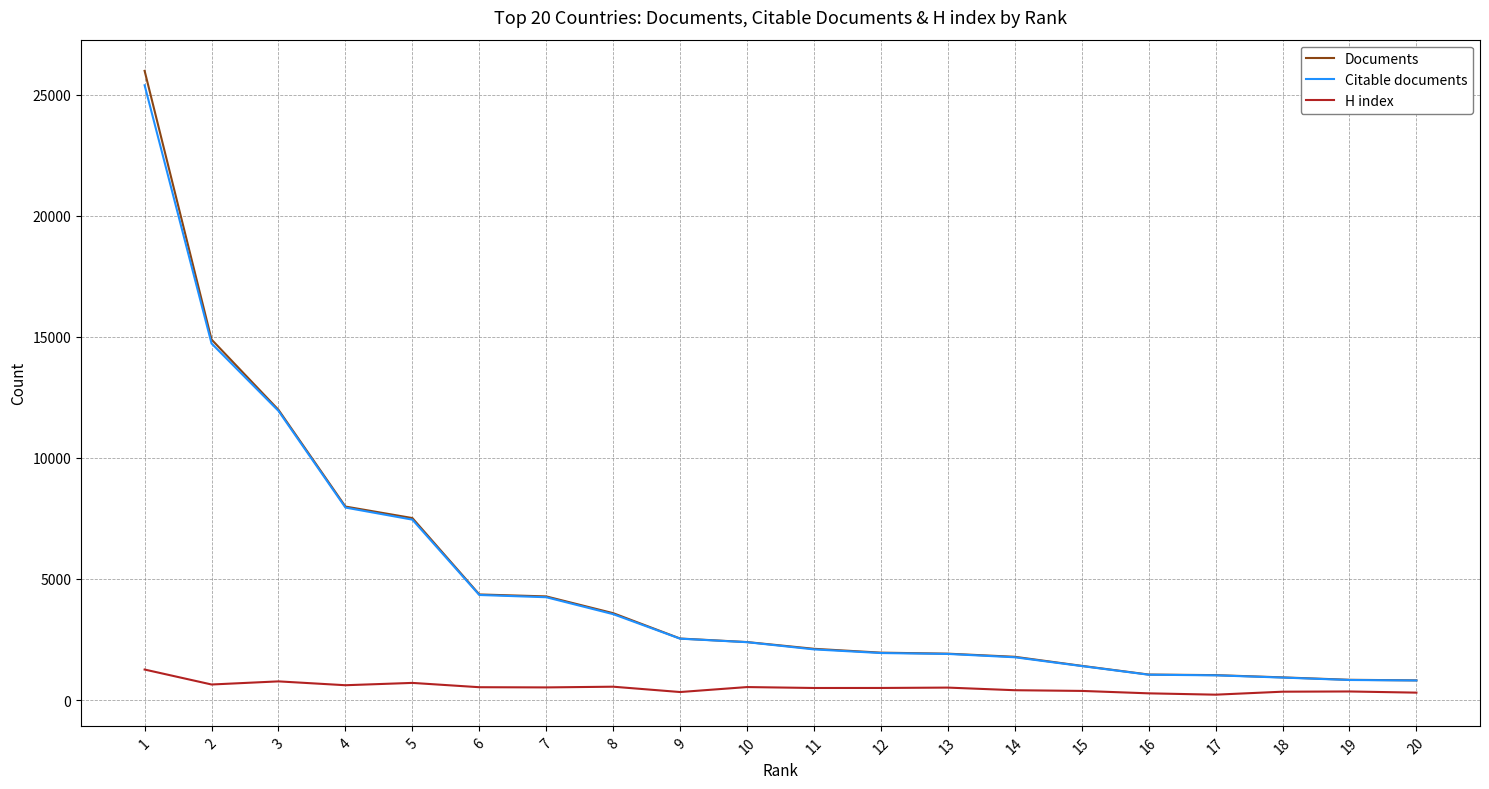

Rank the series by their maximum value, from highest to lowest.

Documents, Citable documents, H index